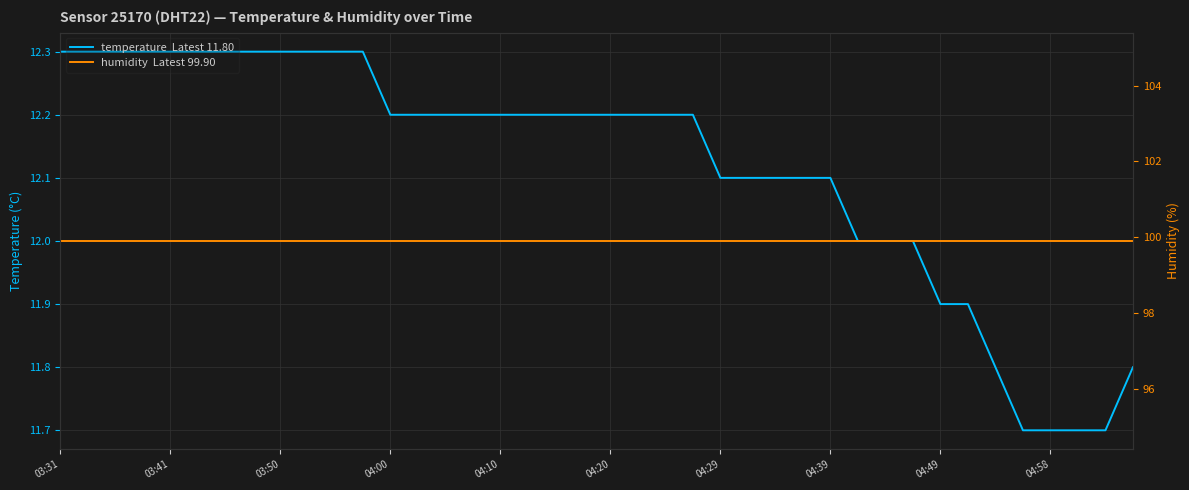

The value of humidity  Latest 99.90 at 29 is 51.8. True or false?

False